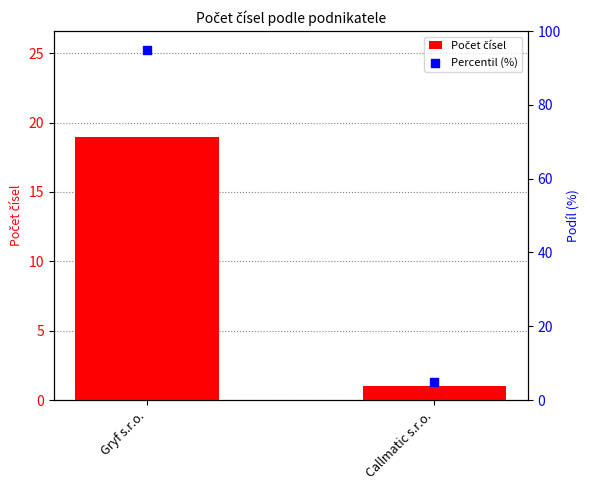

What is the total value across all series at Gryf s.r.o.?

114